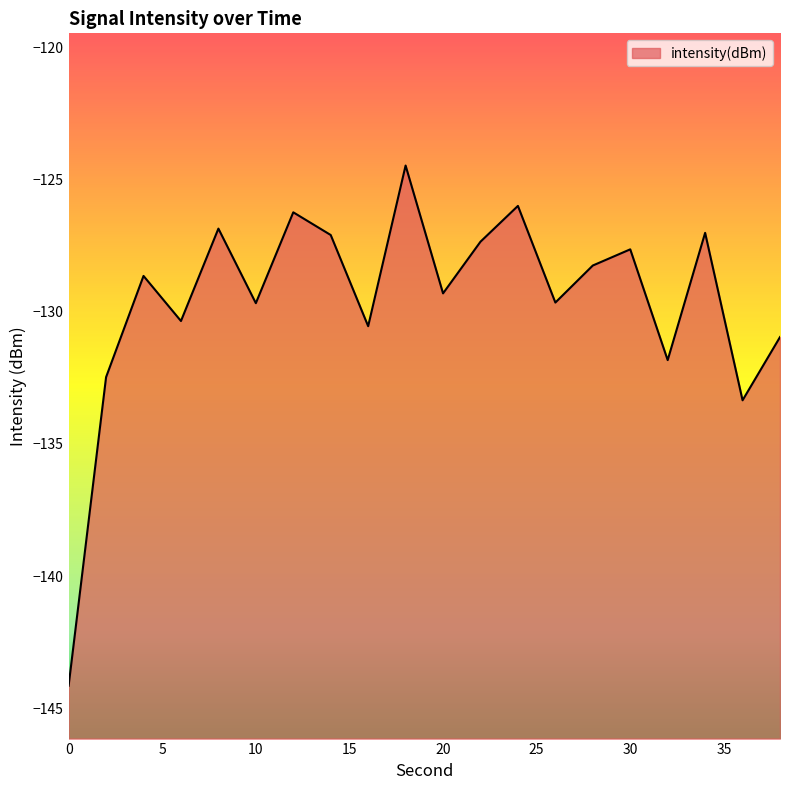

At which label does the data first exceed -128?

8